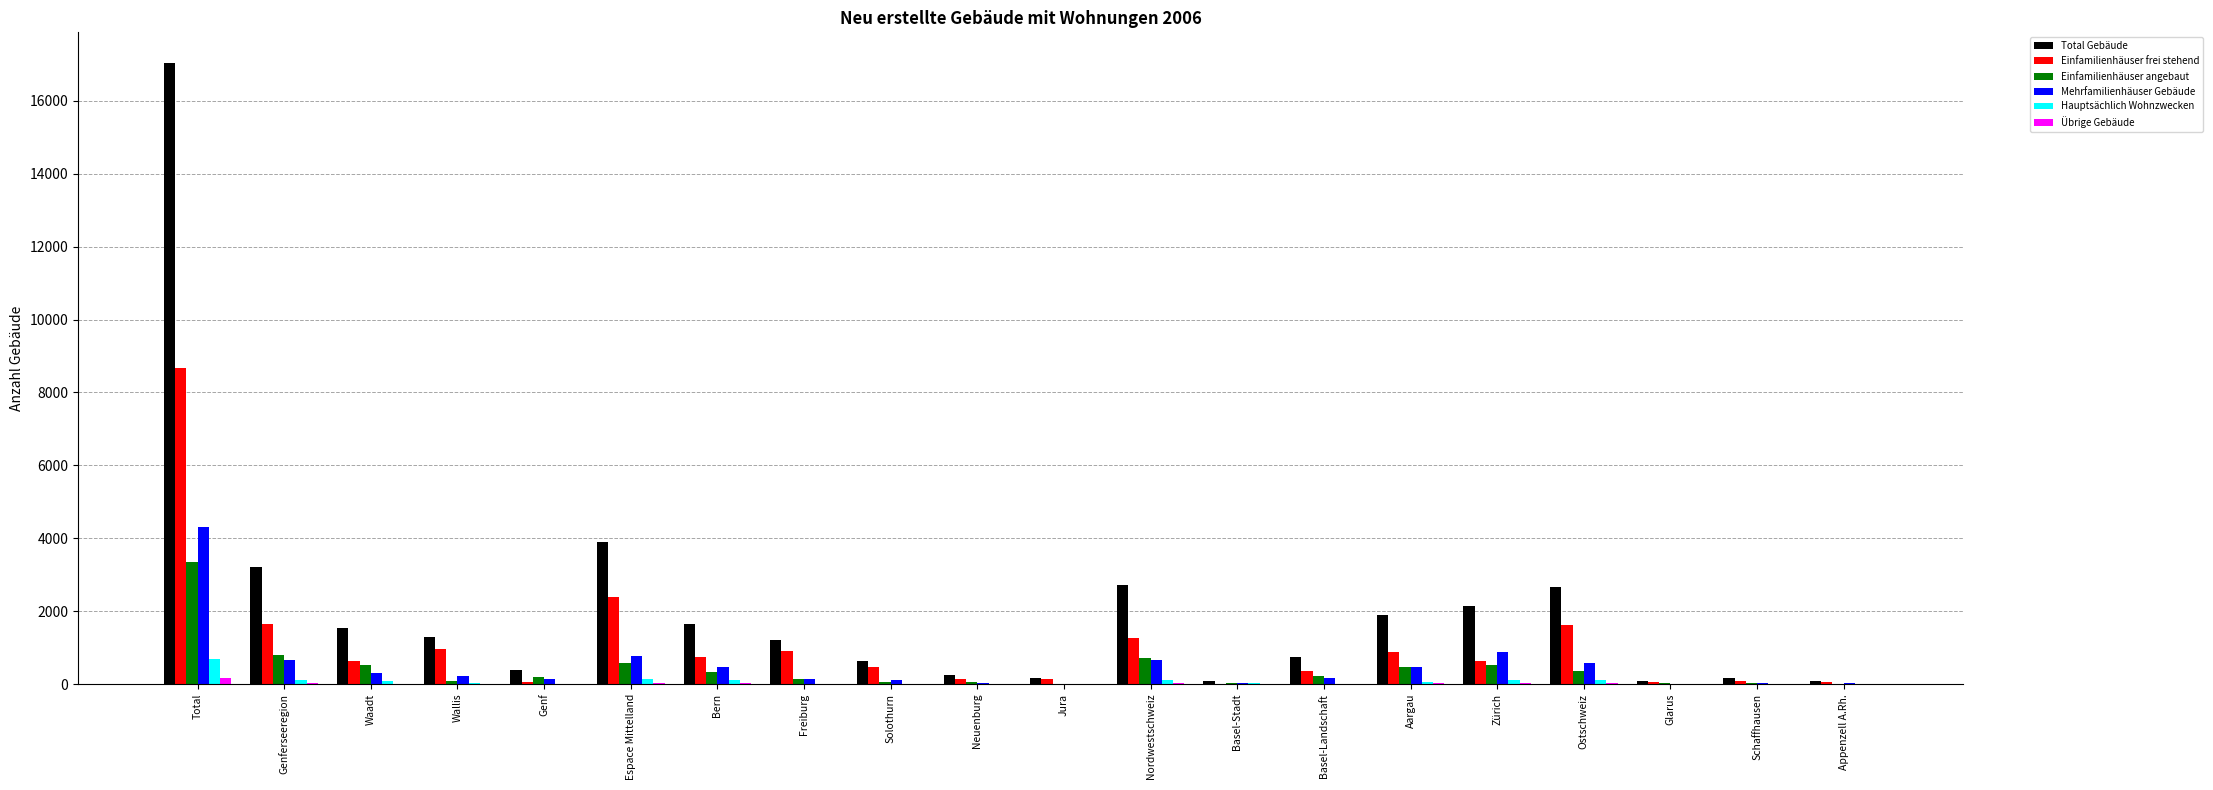

What is the sum of the Hauptsächlich Wohnzwecken values at Basel-Stadt and Aargau?

99